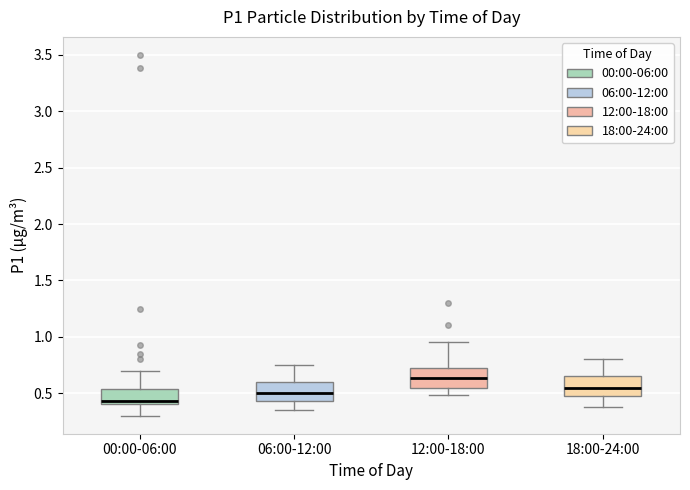

Reading left to right, read every box against the y-axis: the position of its median line, the range the box covers, and the ends of its whiskers. The values are not printed on the chart, so give them approximately, as read against the axis.

00:00-06:00: median 0.45, box 0.40 to 0.55, whiskers 0.30 to 0.70
06:00-12:00: median 0.50, box 0.45 to 0.60, whiskers 0.35 to 0.75
12:00-18:00: median 0.65, box 0.55 to 0.70, whiskers 0.50 to 0.95
18:00-24:00: median 0.55, box 0.50 to 0.65, whiskers 0.40 to 0.80